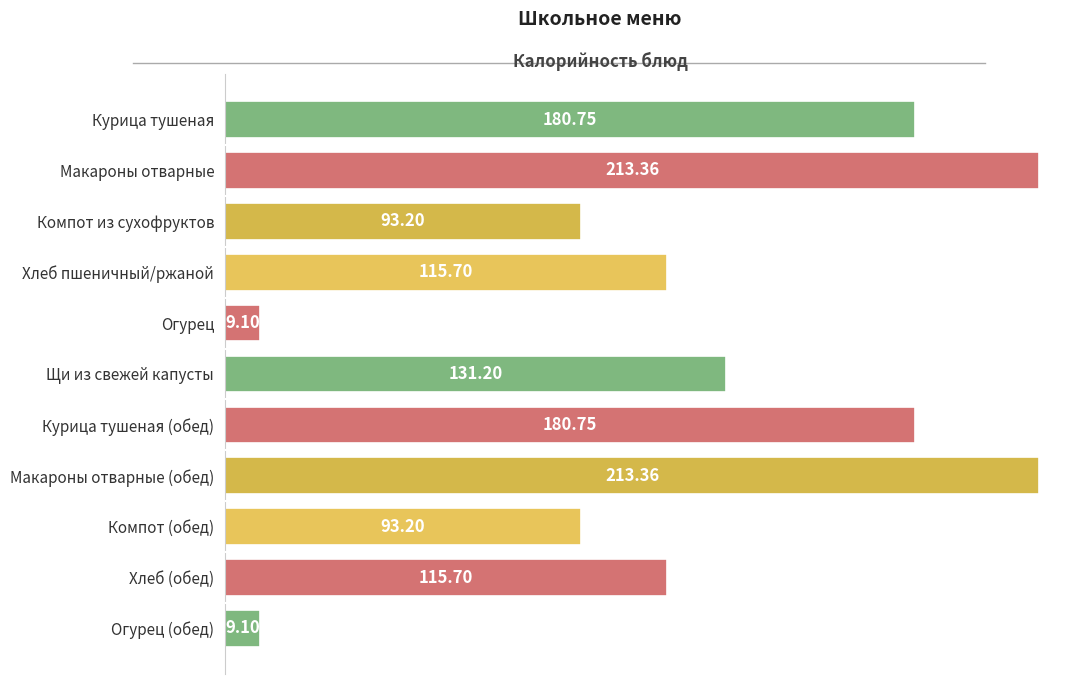

What is the label of the 2nd bar from the top?

Макароны отварные